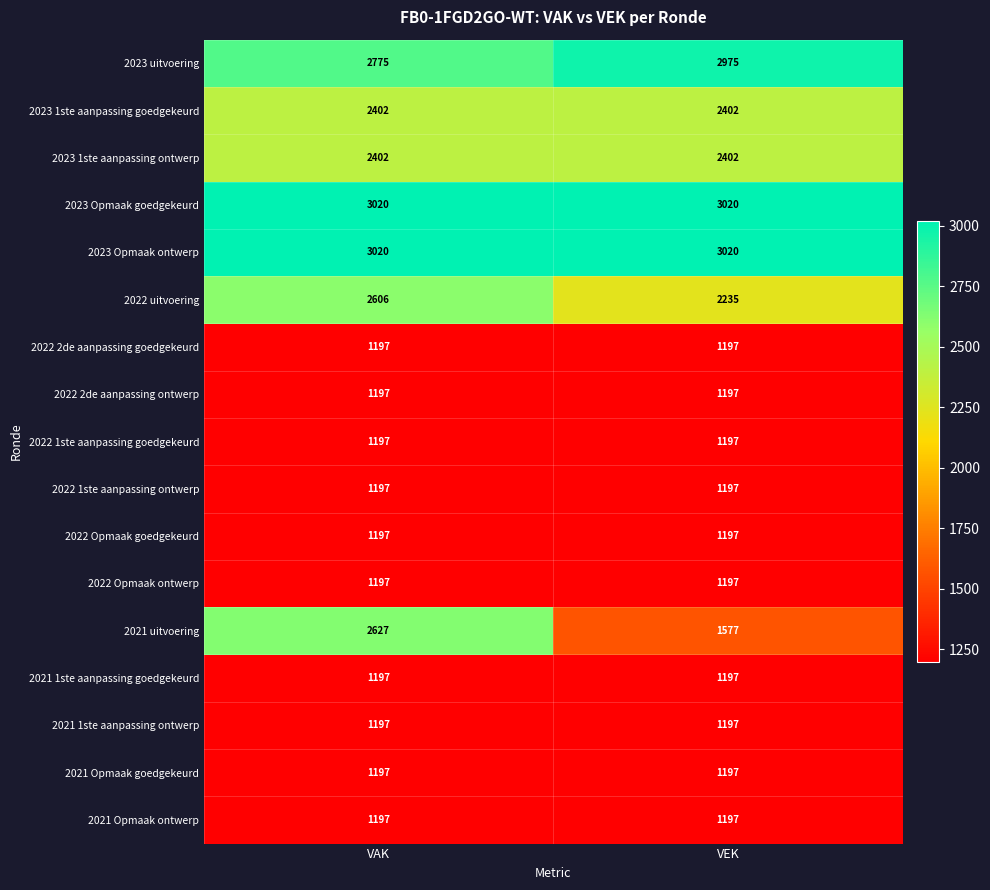

Between VAK and VEK, which series saw the biggest shift?

2021 uitvoering